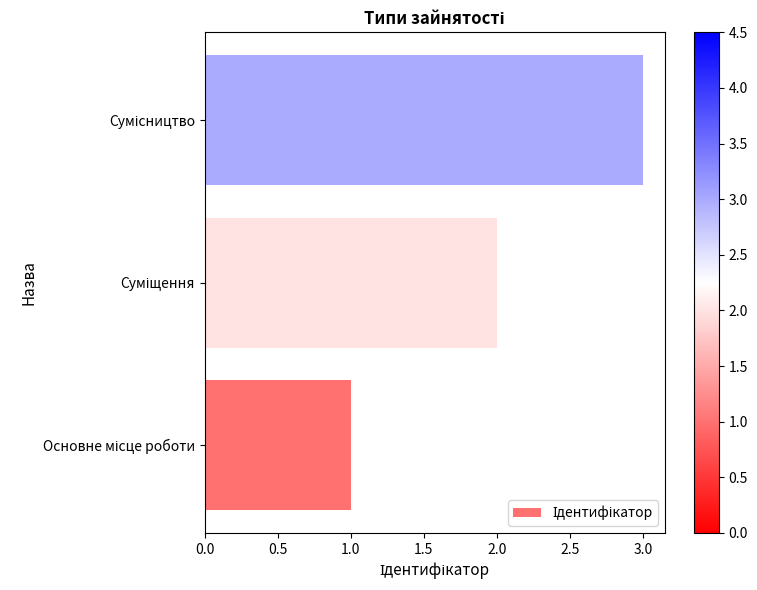

What is the sum of all values?

6